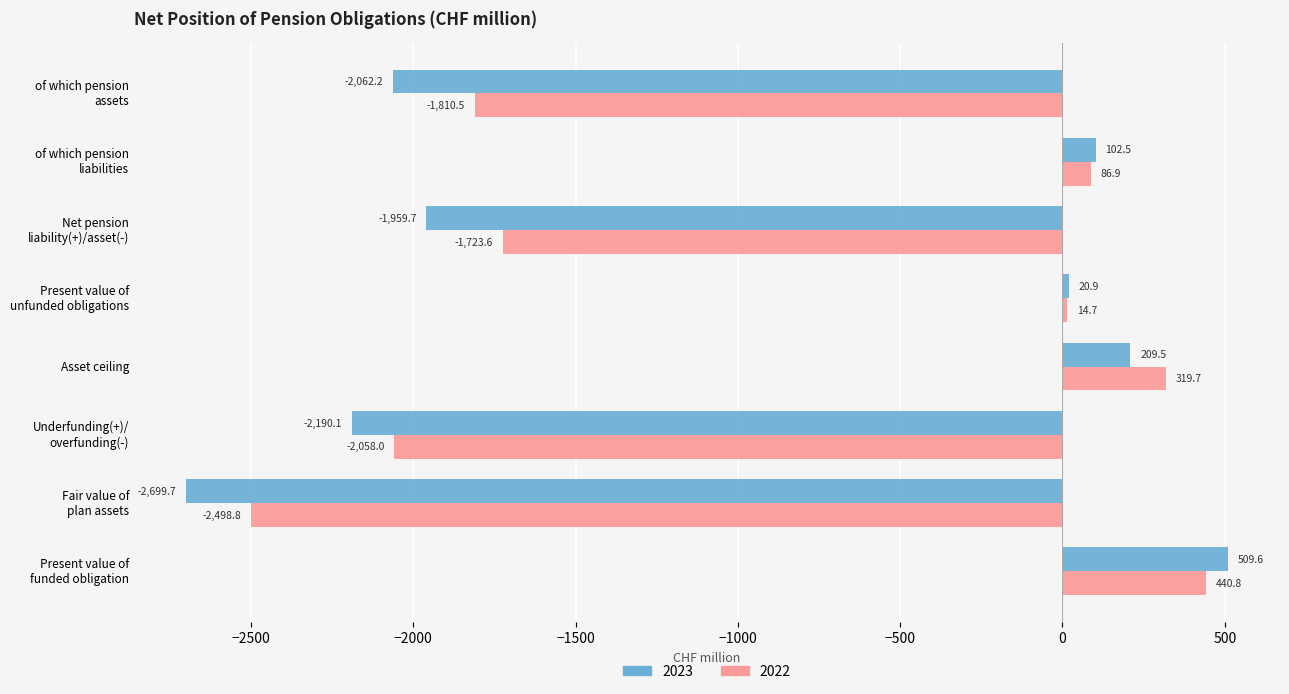

List the series in order of their peak value, highest first.

2023, 2022